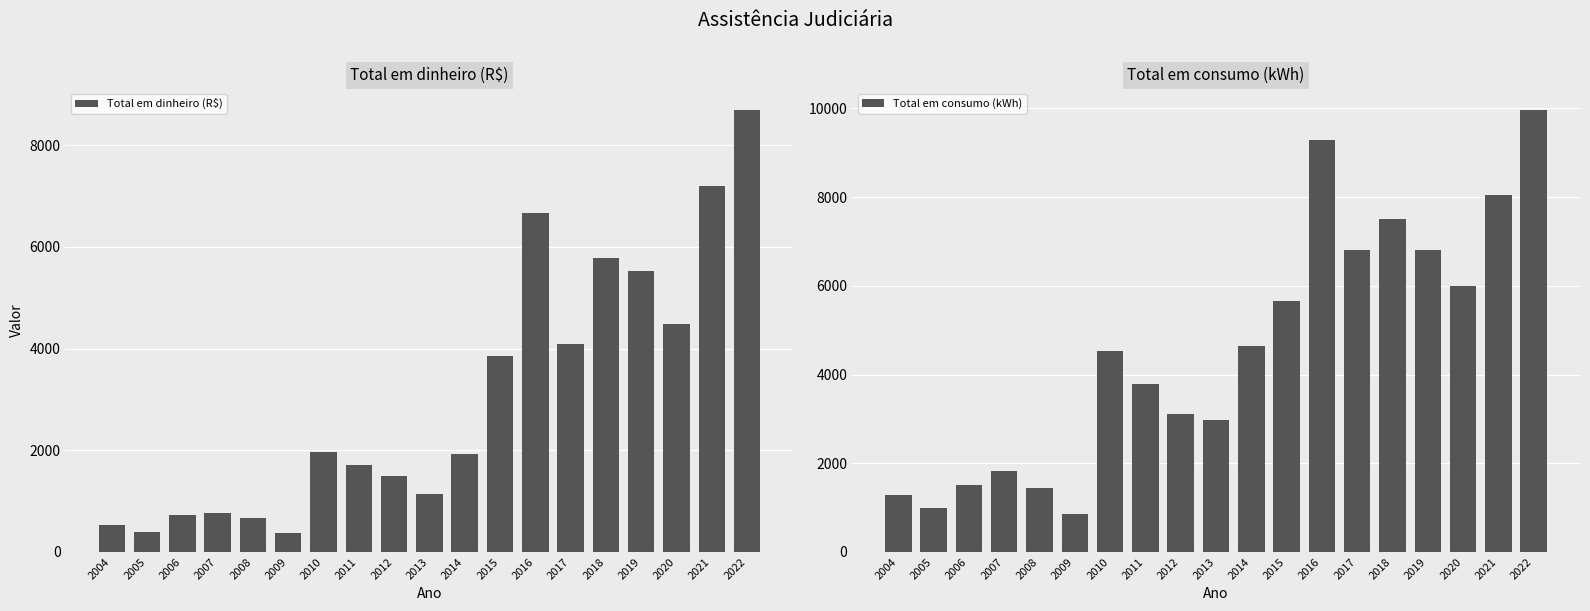

How many bars are there in total?

38